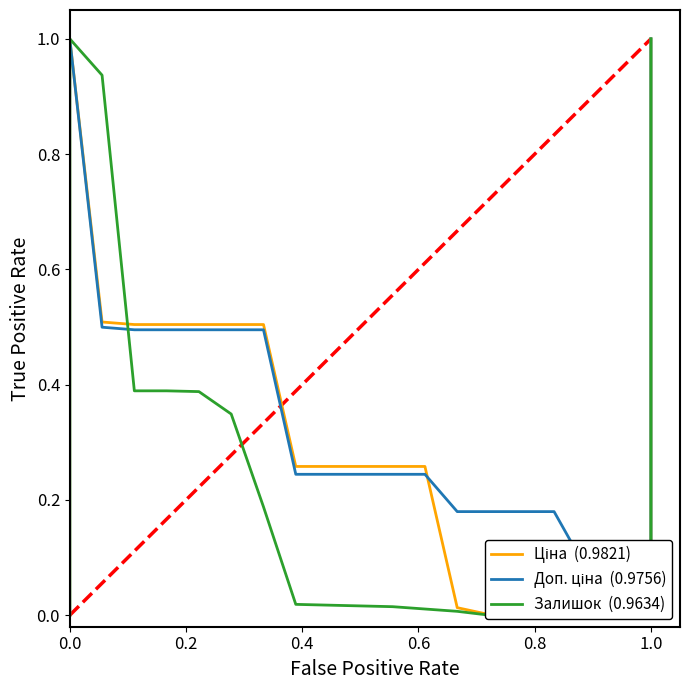

True or false: Залишок and Ціна intersect in this chart.

True